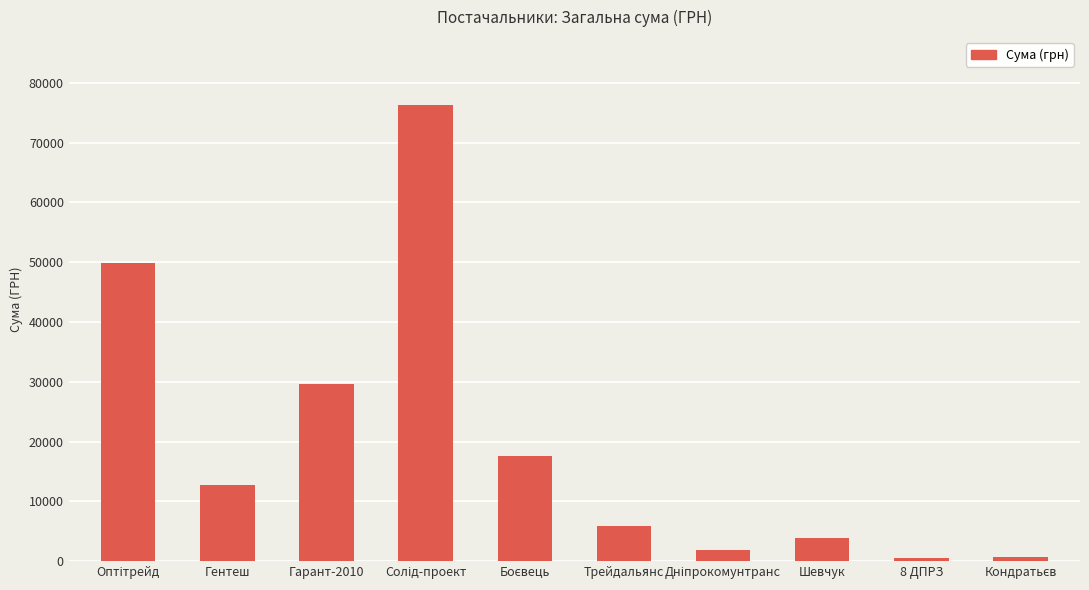

What value does the data have at Гарант-2010?

29580.0